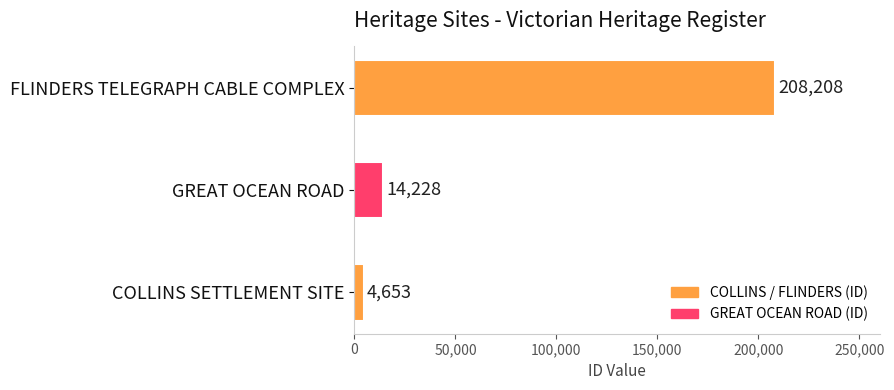

What is the maximum value shown in the chart?

208208